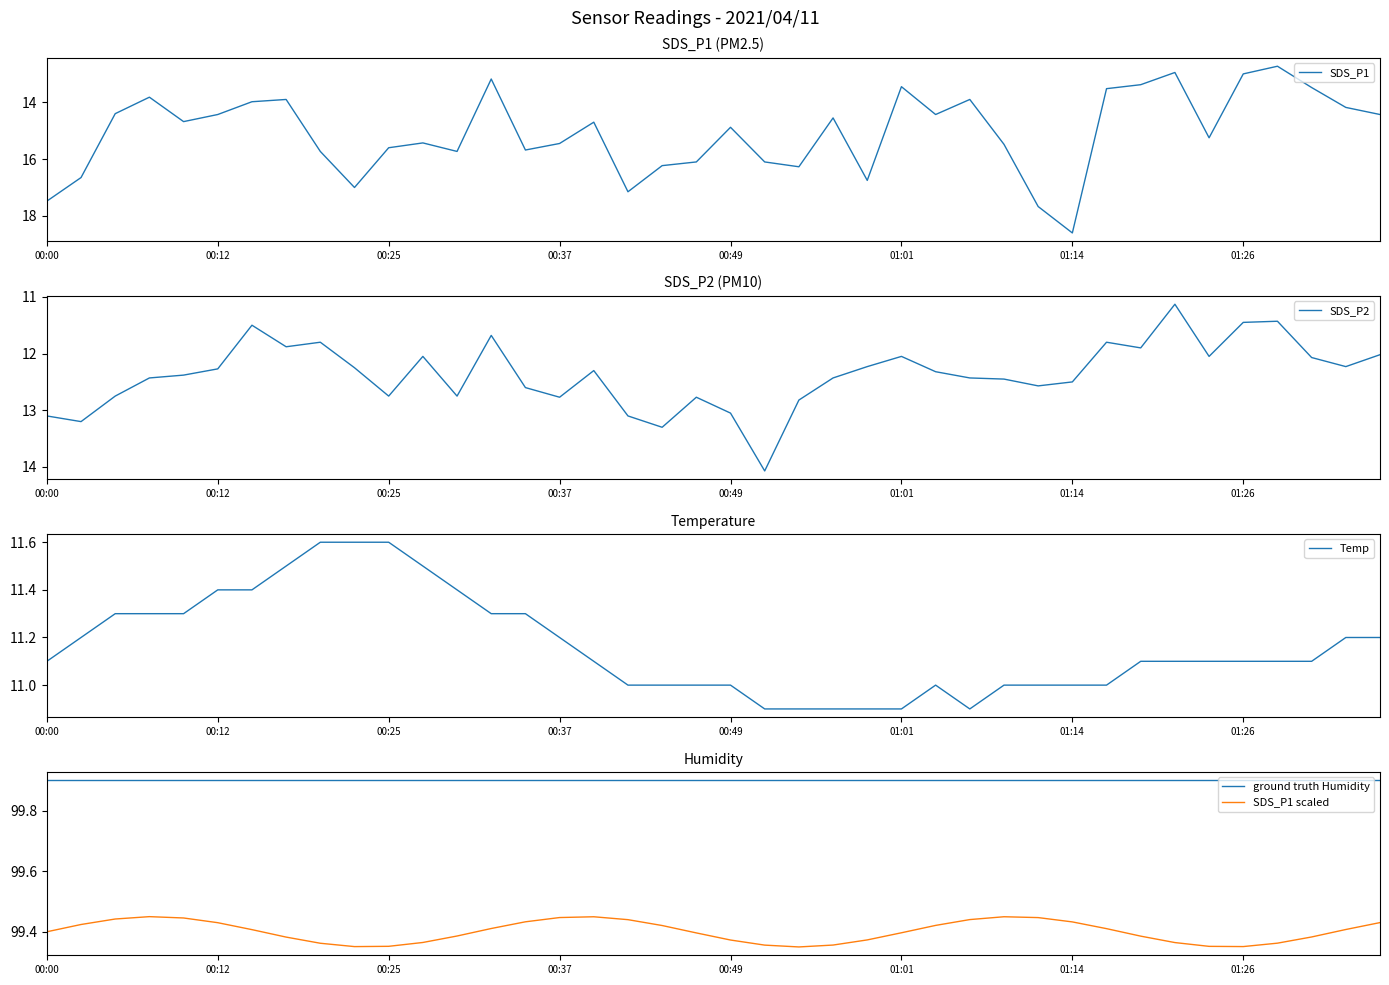

What is the difference between the SDS_P2 values at 22 and 12?

0.1